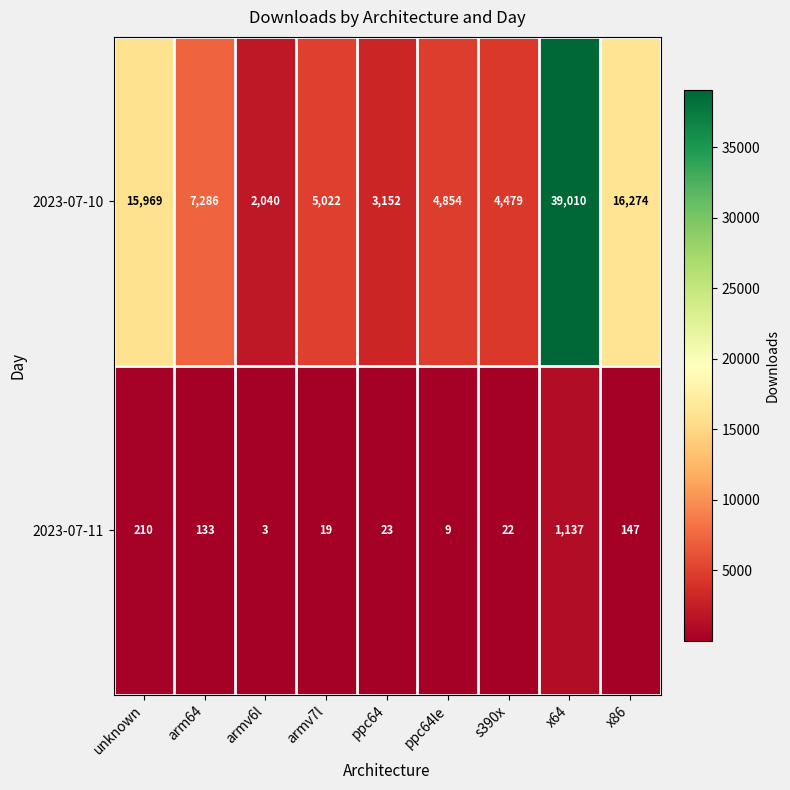

Reading right to left, list all the values displayed in this chart.

2023-07-10: x86=16274	x64=39010	s390x=4479	ppc64le=4854	ppc64=3152	armv7l=5022	armv6l=2040	arm64=7286	unknown=15969
2023-07-11: x86=147	x64=1137	s390x=22	ppc64le=9	ppc64=23	armv7l=19	armv6l=3	arm64=133	unknown=210